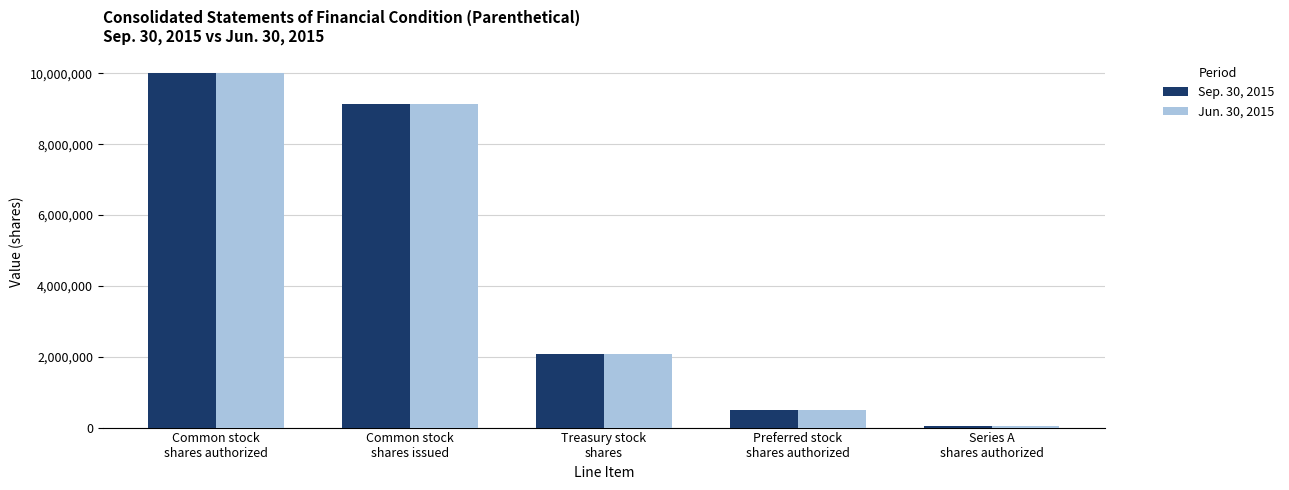

At how many categories does at least one series exceed 7538289?

2